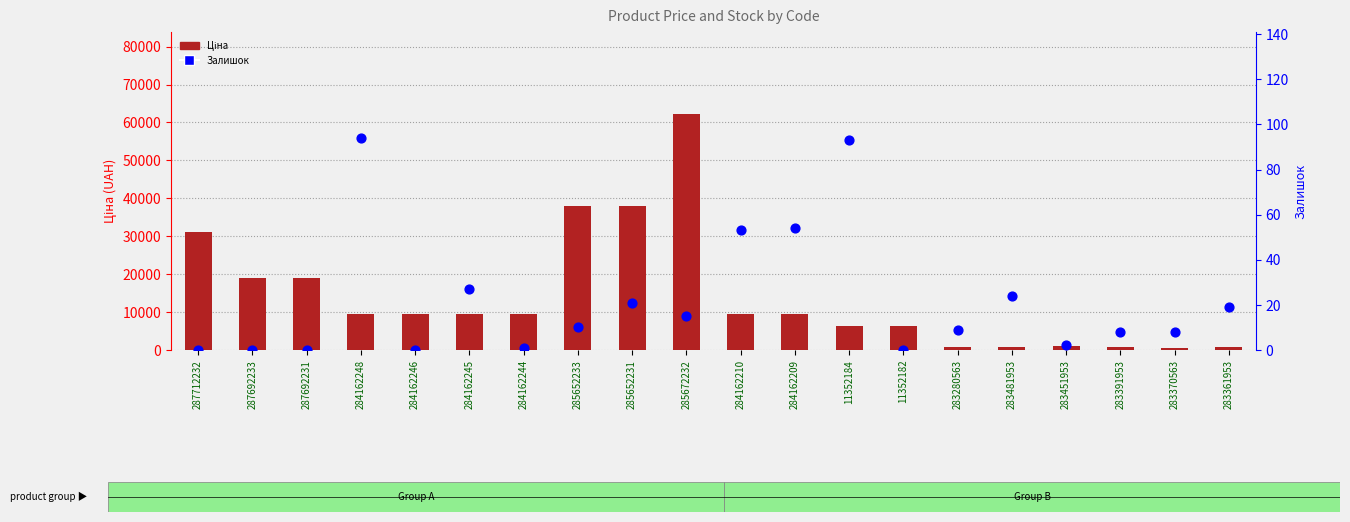

Which series has the largest total across all categories?

Ціна